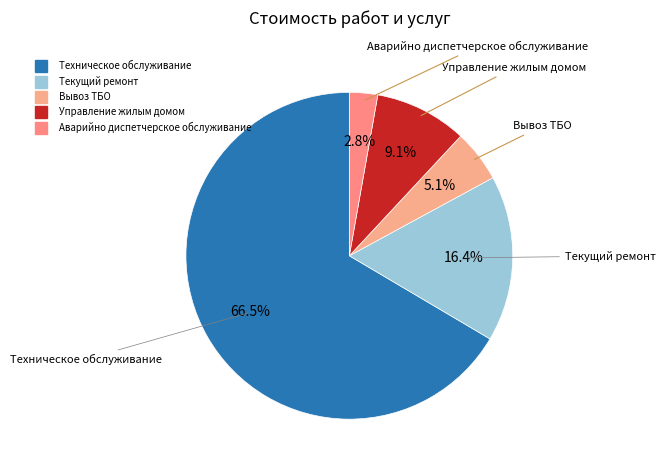

The Текущий ремонт slice represents 10% of the pie. True or false?

False